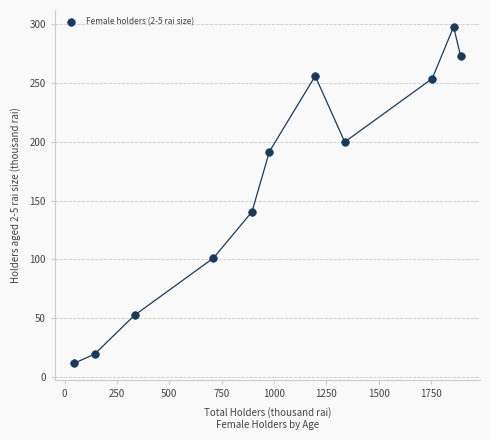

What is the average Y value?

163.3